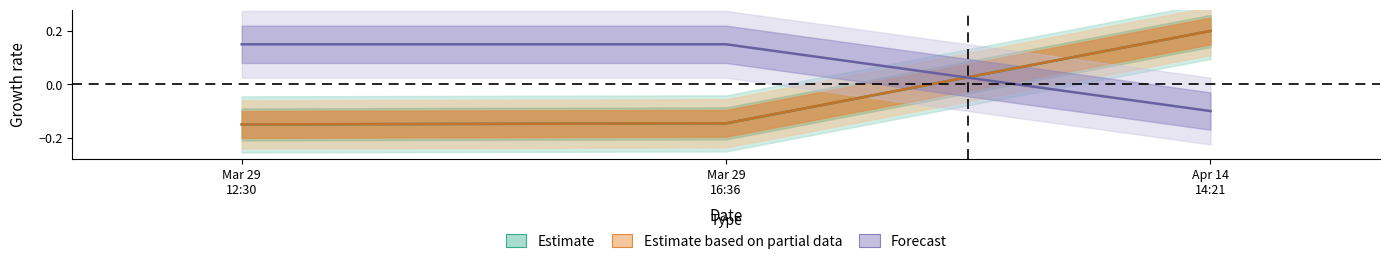

What is the label of the 1st point from the left?

Mar 29 12:30